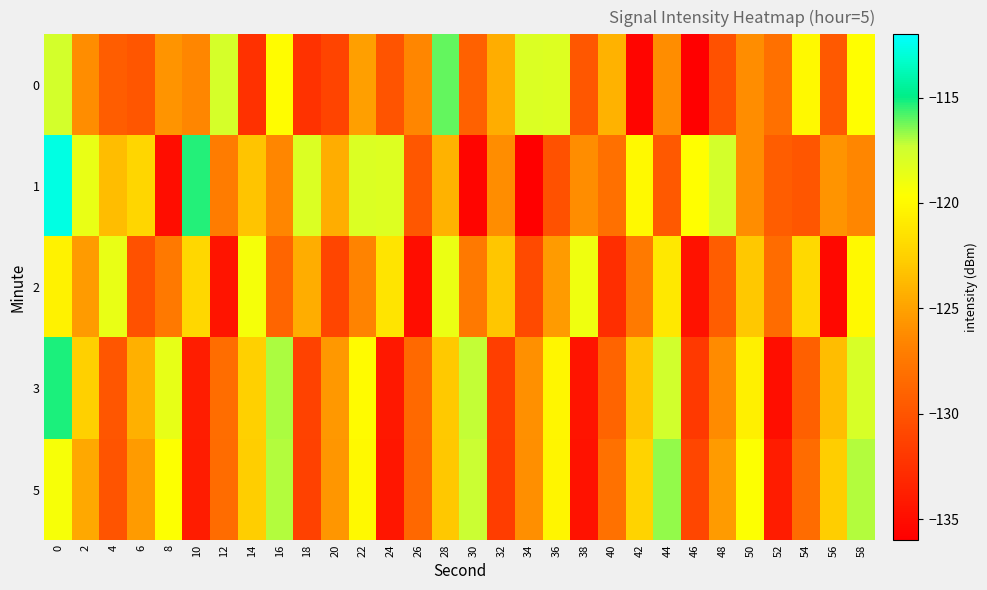

Reading right to left, extract all data points from this chart.

0: 58=-119.8	56=-129.6	54=-120.0	52=-128.0	50=-126.1	48=-130.2	46=-135.9	44=-126.1	42=-135.5	40=-124.2	38=-129.8	36=-118.2	34=-118.0	32=-124.4	30=-129.1	28=-116.1	26=-126.5	24=-130.0	22=-125.2	20=-131.2	18=-132.3	16=-119.8	14=-132.5	12=-117.8	10=-126.5	8=-125.7	6=-129.9	4=-129.4	2=-126.1	0=-117.7
1: 58=-126.5	56=-125.7	54=-129.9	52=-129.4	50=-126.1	48=-117.7	46=-119.8	44=-129.6	42=-120.0	40=-128.0	38=-126.1	36=-130.2	34=-135.9	32=-126.1	30=-135.5	28=-124.2	26=-129.8	24=-118.2	22=-118.0	20=-124.4	18=-118.0	16=-126.5	14=-123.2	12=-127.2	10=-115.3	8=-135.0	6=-122.2	4=-123.6	2=-118.7	0=-112.7
2: 58=-120.0	56=-135.3	54=-122.0	52=-128.3	50=-123.0	48=-129.3	46=-134.7	44=-121.0	42=-127.3	40=-132.7	38=-119.0	36=-125.3	34=-130.7	32=-123.1	30=-127.5	28=-118.8	26=-135.0	24=-121.3	22=-126.7	20=-131.1	18=-124.5	16=-128.8	14=-119.2	12=-134.6	10=-122.1	8=-127.4	6=-130.2	4=-118.7	2=-125.3	0=-120.5
3: 58=-117.9	56=-123.6	54=-129.2	52=-134.9	50=-120.6	48=-126.2	46=-131.9	44=-117.6	42=-123.2	40=-128.9	38=-134.6	36=-120.2	34=-125.9	32=-131.6	30=-117.2	28=-122.9	26=-128.6	24=-134.2	22=-119.9	20=-125.6	18=-131.2	16=-116.9	14=-122.6	12=-128.2	10=-133.9	8=-118.6	6=-124.2	4=-129.9	2=-122.6	0=-115.2
5: 58=-117.0	56=-122.7	54=-128.3	52=-134.0	50=-119.7	48=-125.3	46=-131.0	44=-116.7	42=-122.3	40=-128.0	38=-134.7	36=-120.3	34=-126.0	32=-131.7	30=-117.3	28=-123.0	26=-128.7	24=-134.3	22=-120.0	20=-125.7	18=-131.3	16=-117.0	14=-122.7	12=-128.3	10=-134.0	8=-119.7	6=-125.3	4=-130.0	2=-124.7	0=-119.3